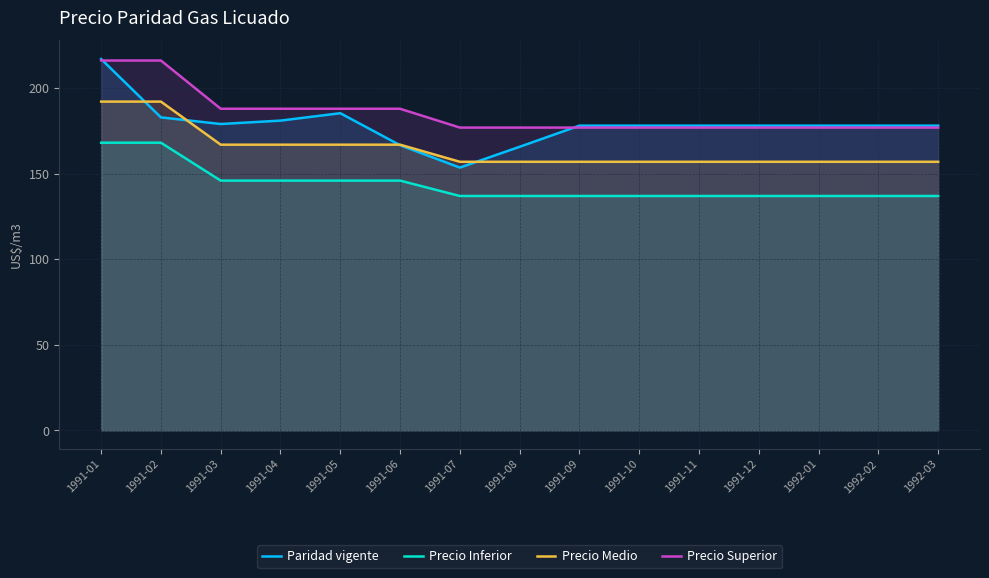

What is the sum of all Precio Superior values?

2777.4